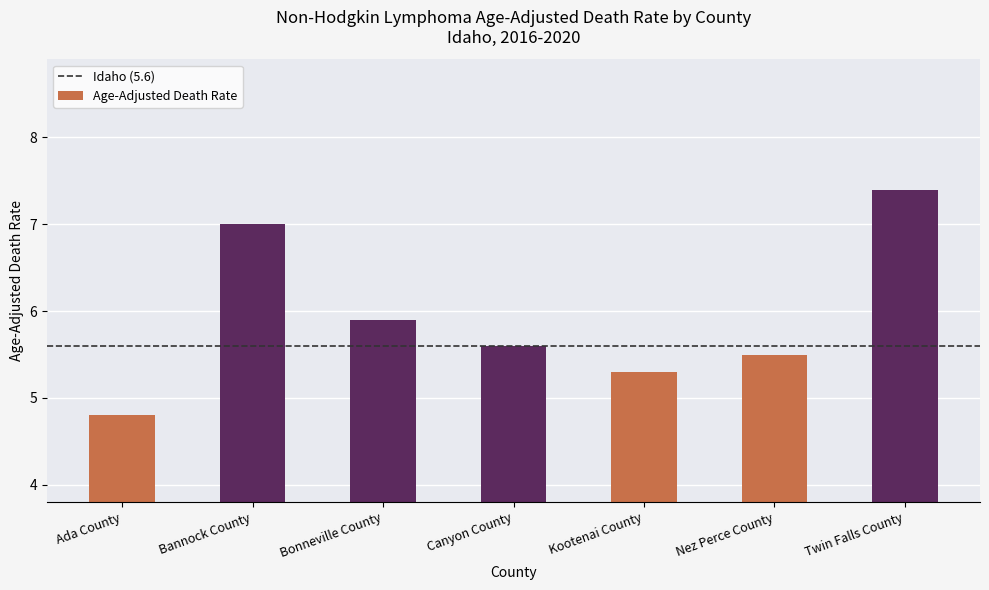

What is the average value?

5.9